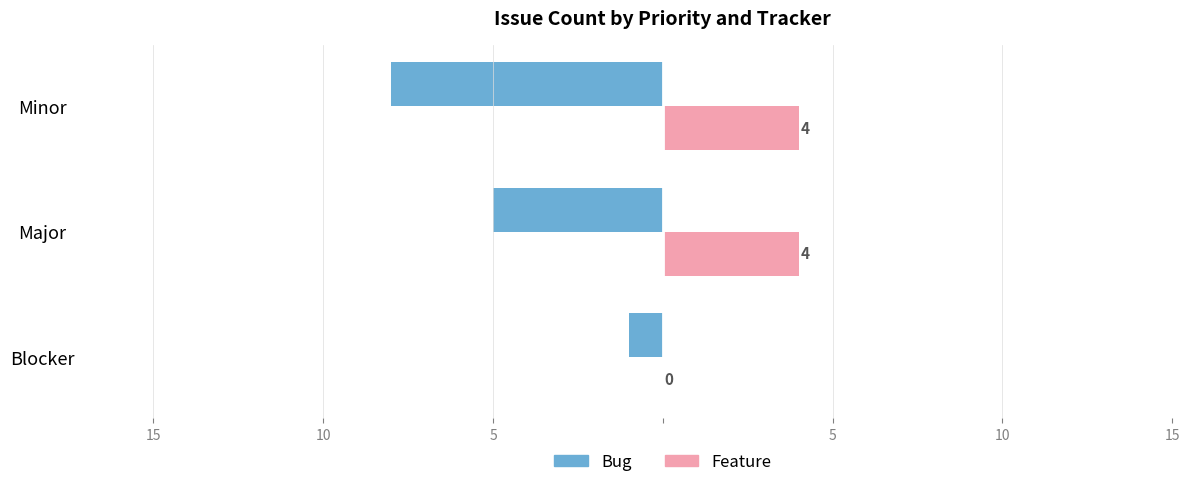

What are all the series names shown in the legend?

Bug, Feature